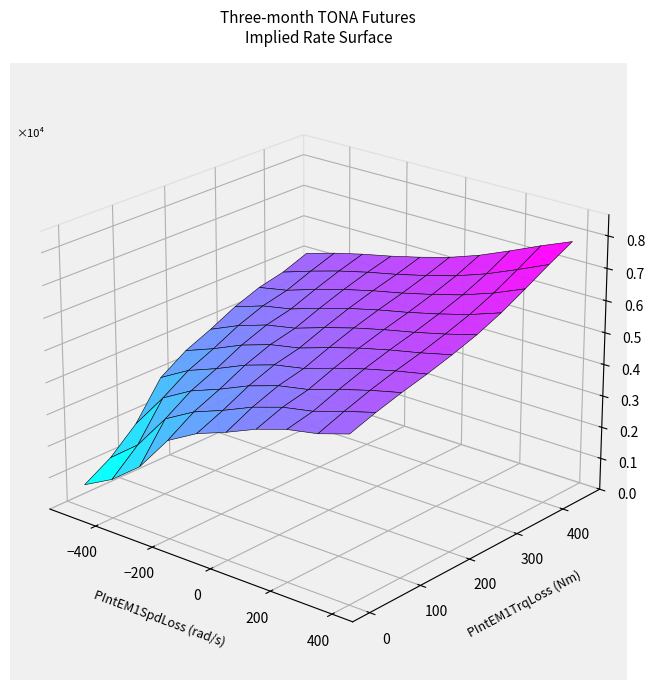

Count the 26.03 values in the range 0 to 1.

10